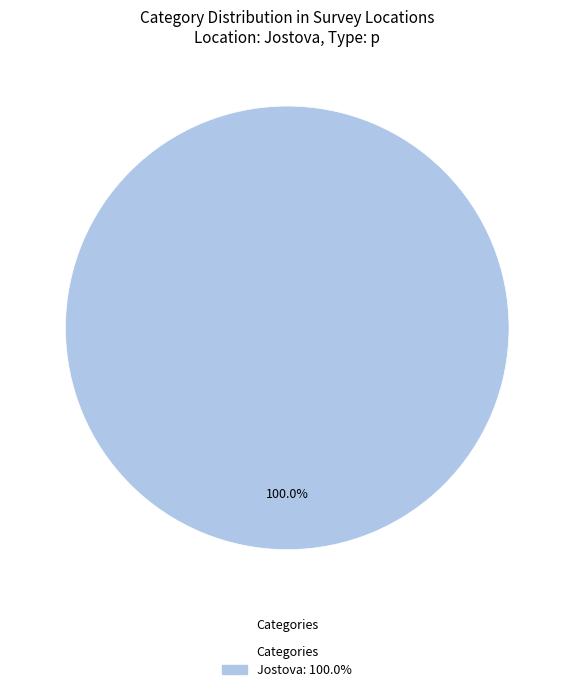

Is there a majority slice in this chart?

Yes